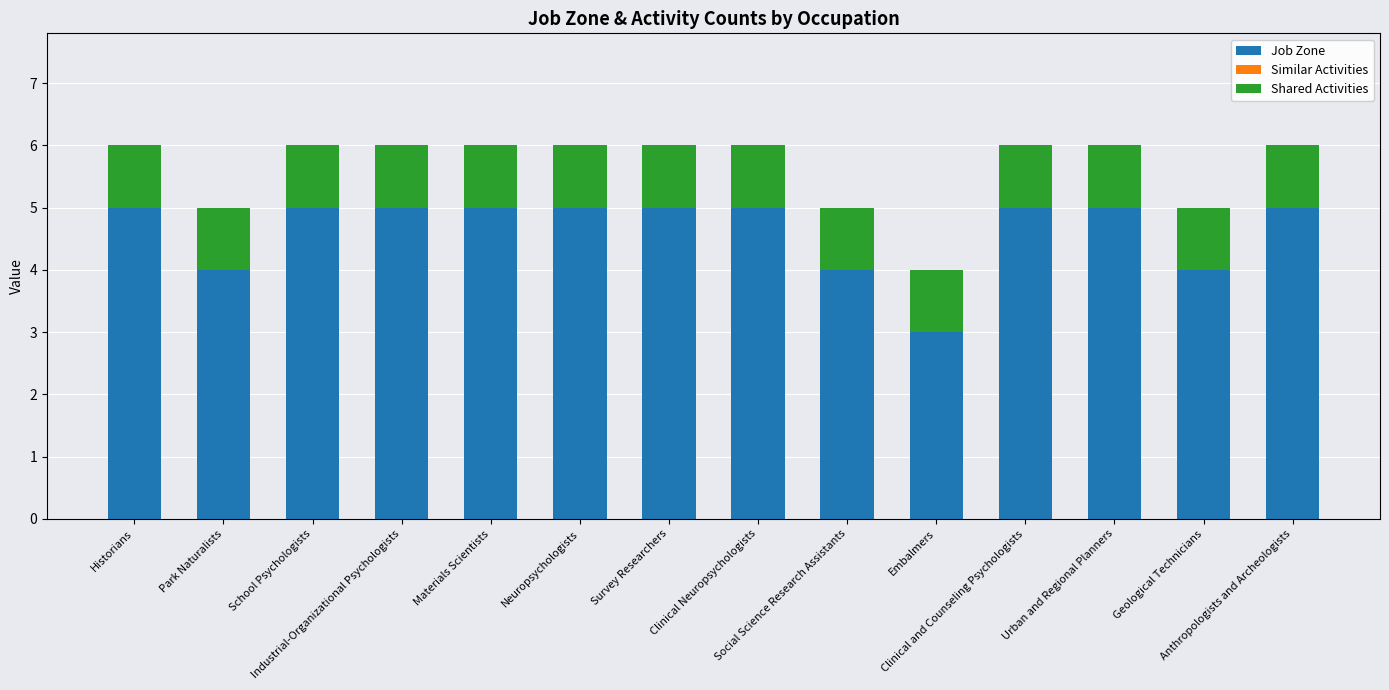

What is the sum of all Job Zone values?

65